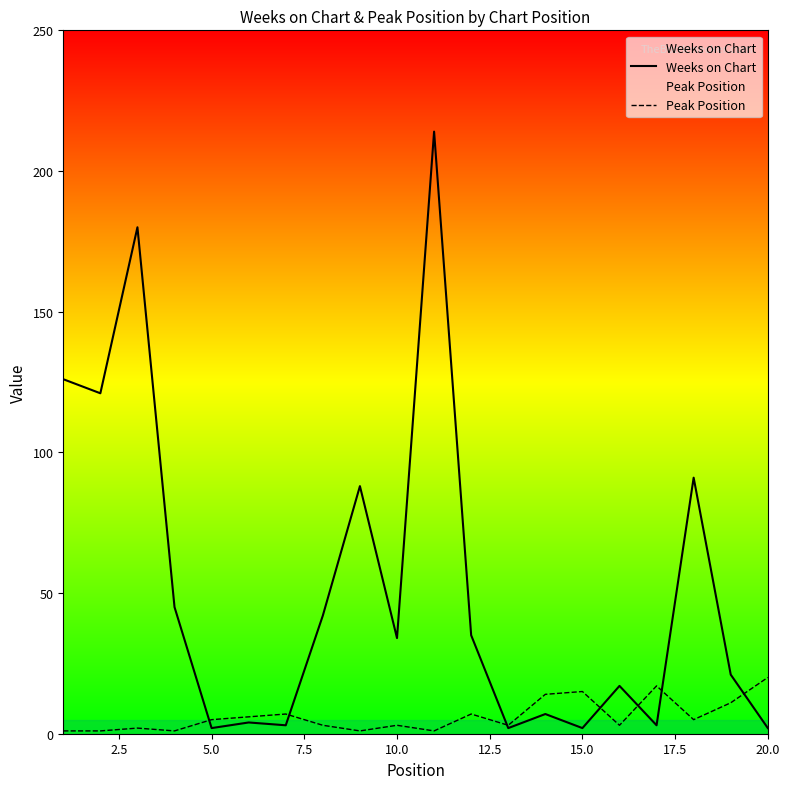

What are all the series names shown in the legend?

Weeks on Chart, Peak Position